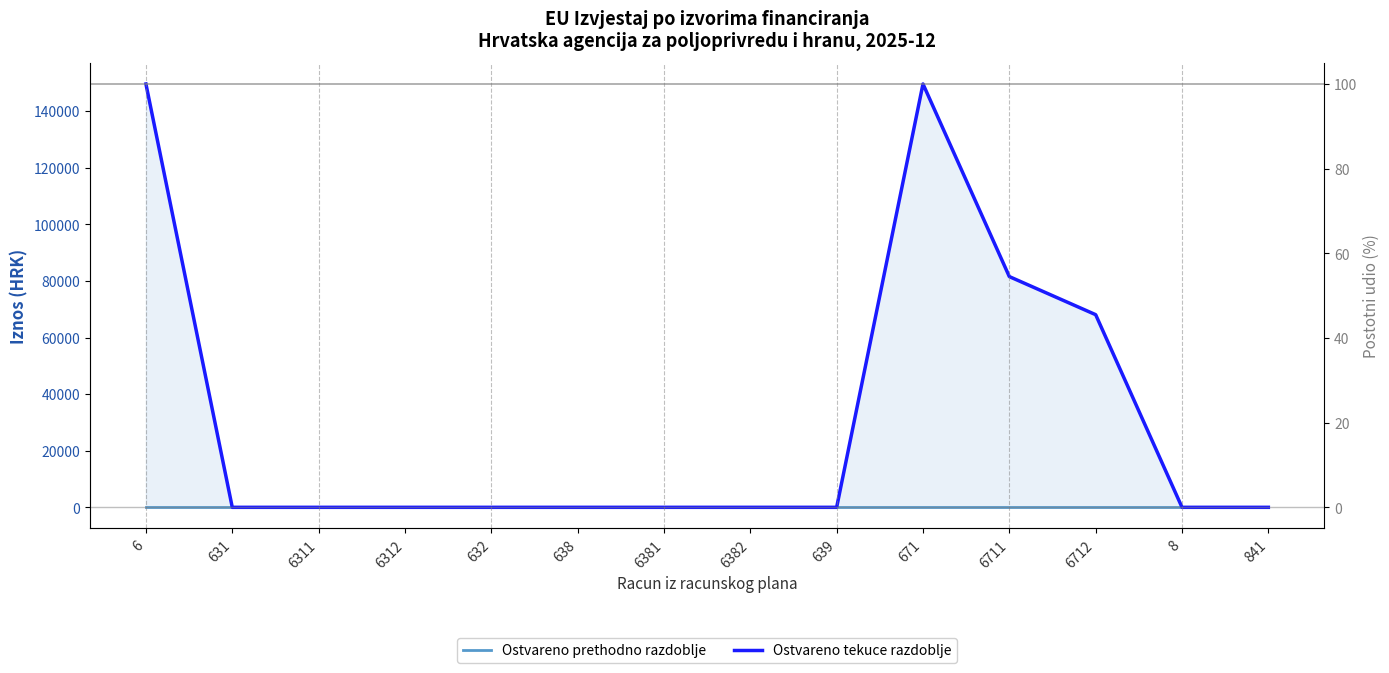

Does the chart display data point markers on the line(s)?

No